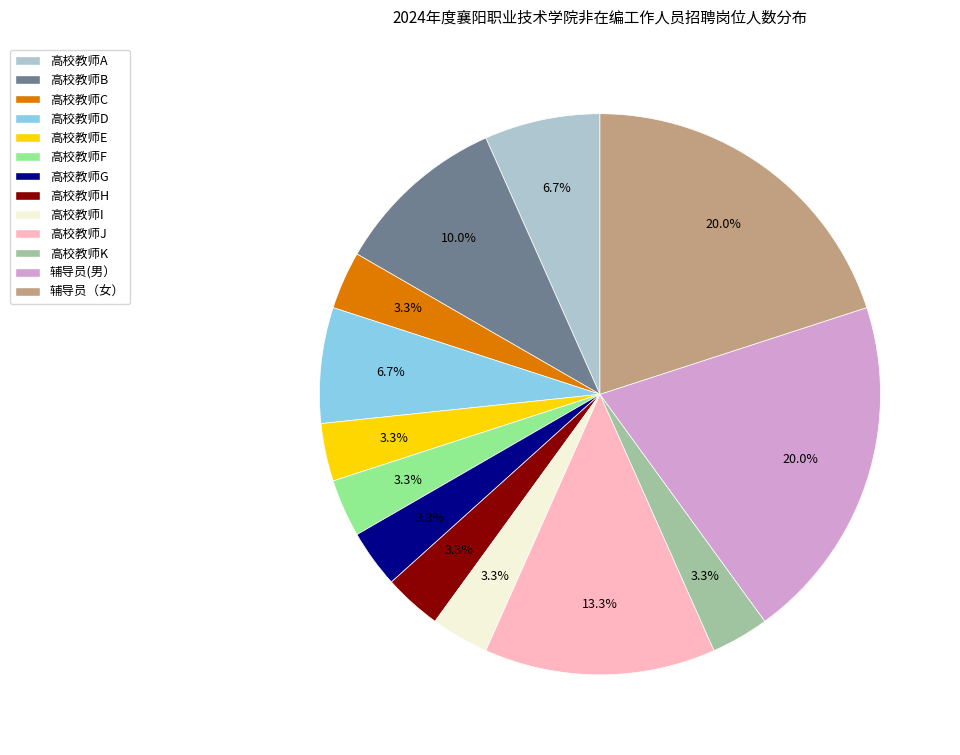

What portion of the pie excludes 高校教师I?

96.7%